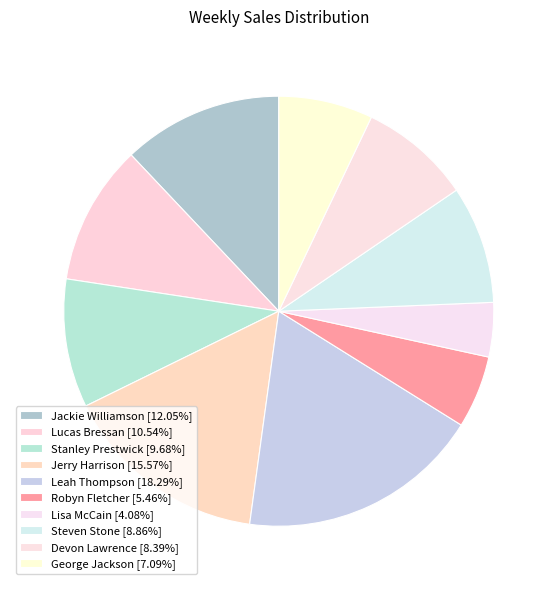

Count the number of slices in the pie.

10